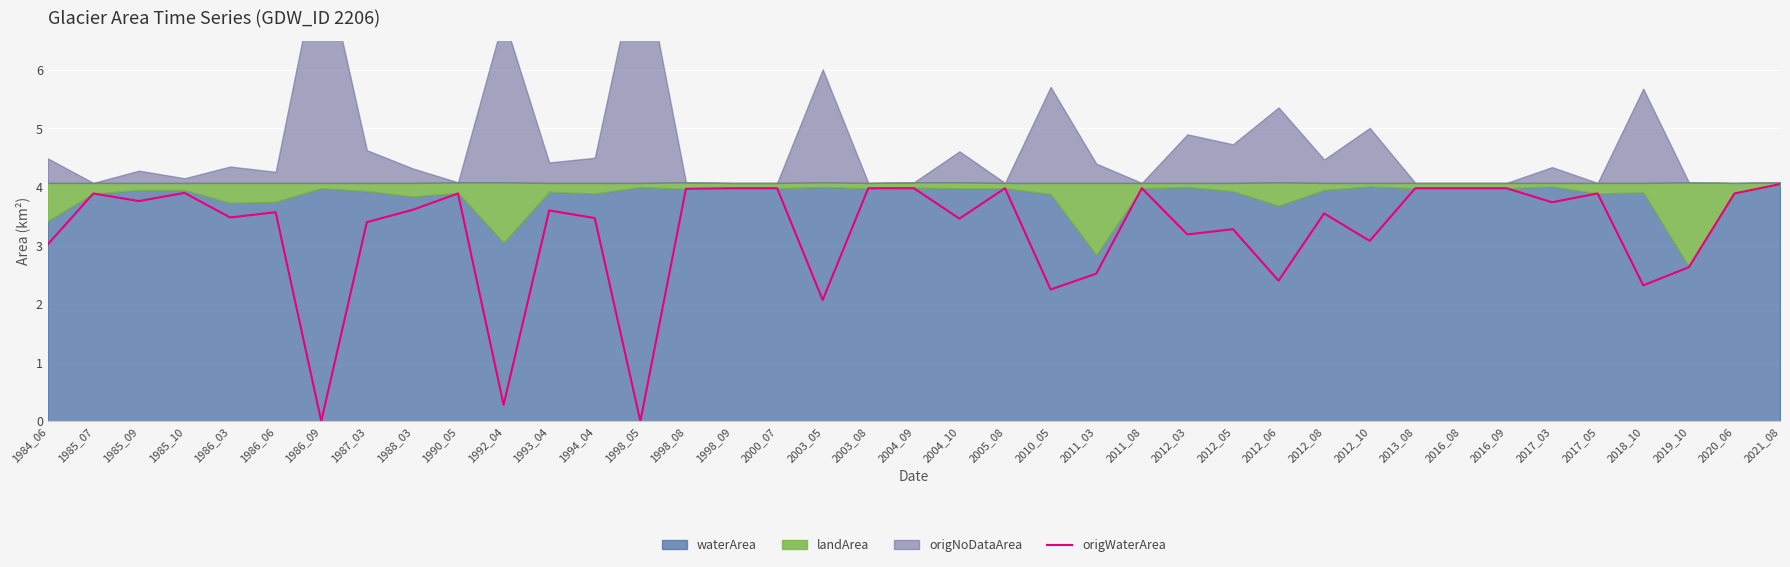

Which category has the highest value across all series?

2021_08